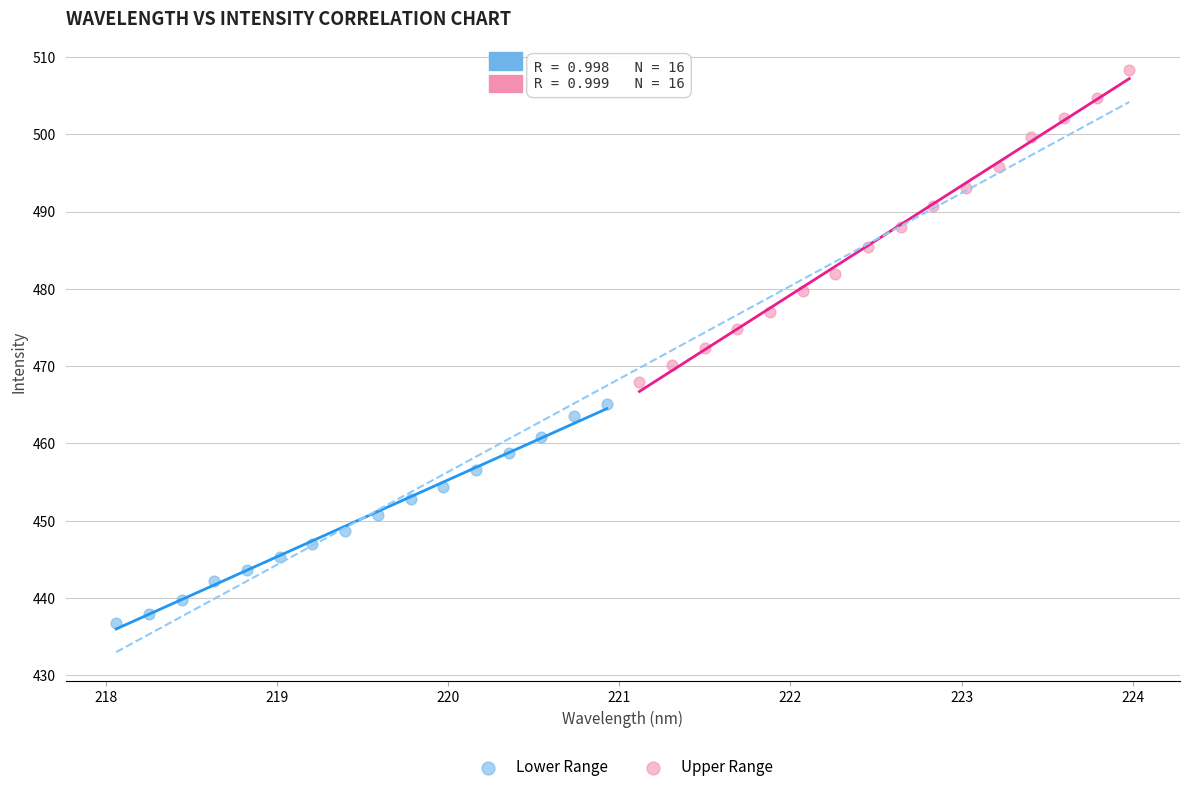

What are all the series names shown in the legend?

Lower Range, Upper Range